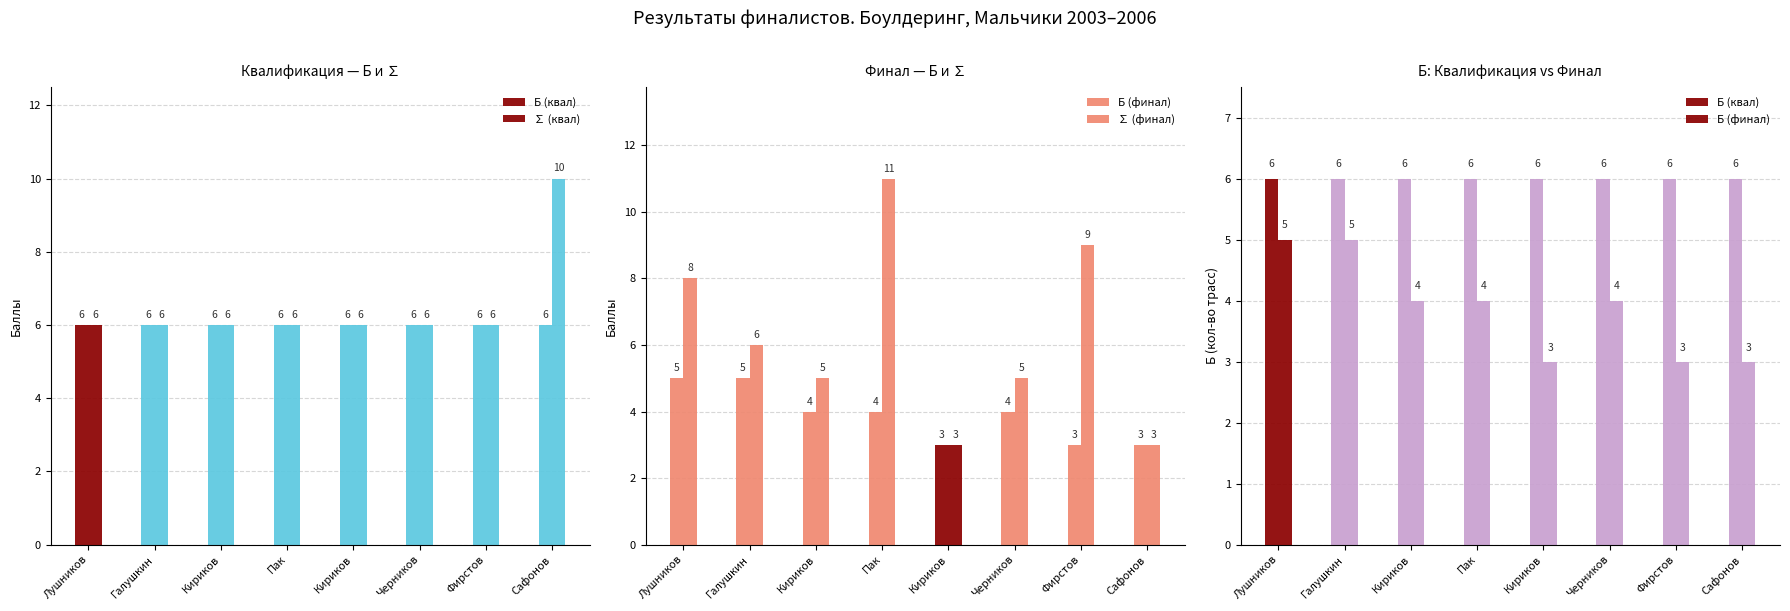

What is the difference between the maximum and minimum values in the ∑ (финал) series?

8